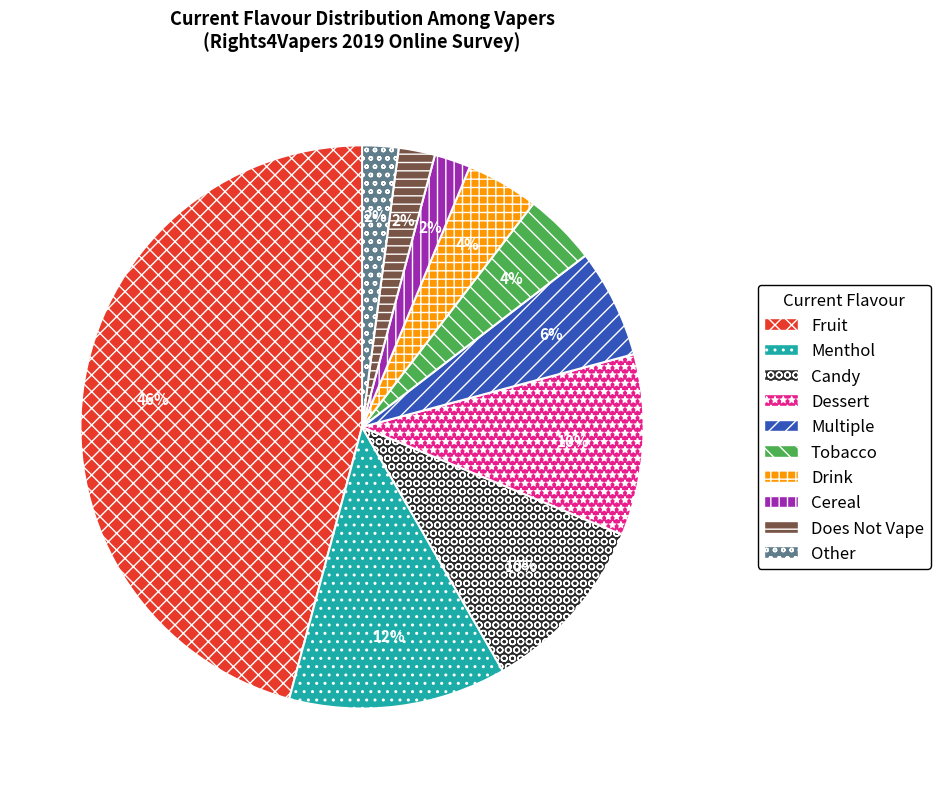

What percentage is the Other slice, to the nearest percent?

2%